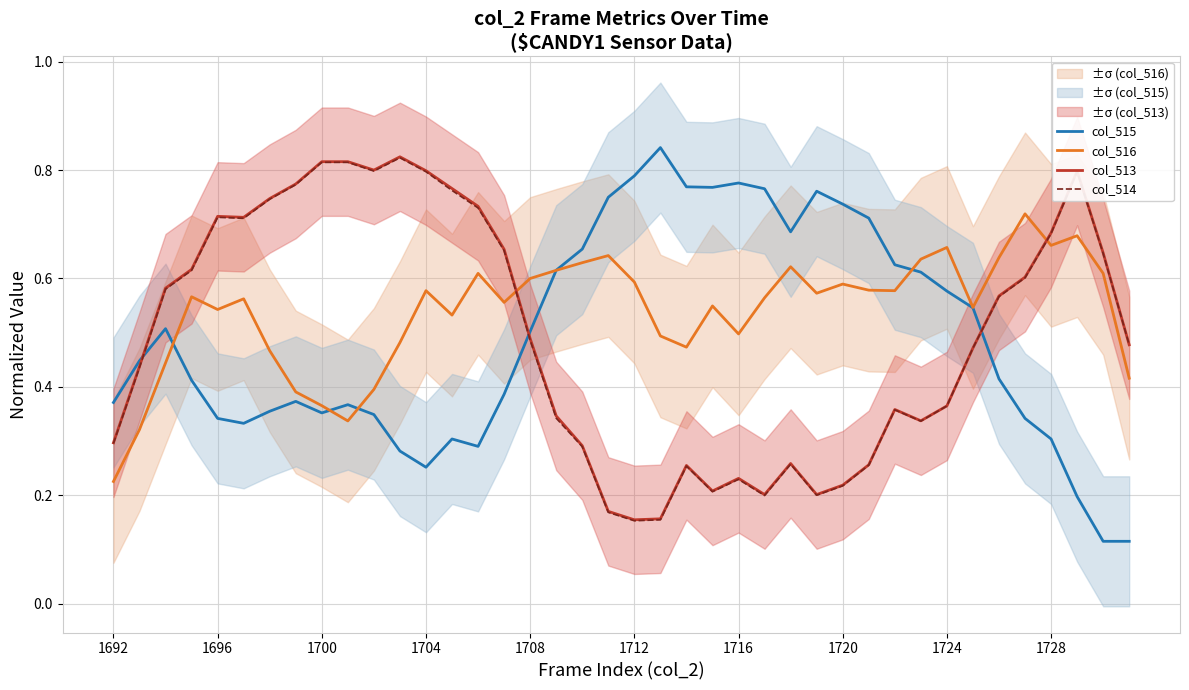

Count the number of data series in this chart.

4